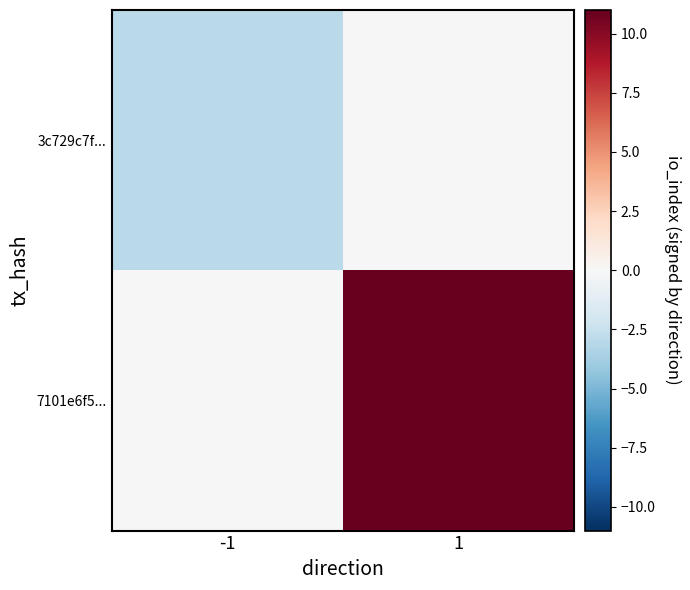

What is the minimum value shown in the chart?

-3